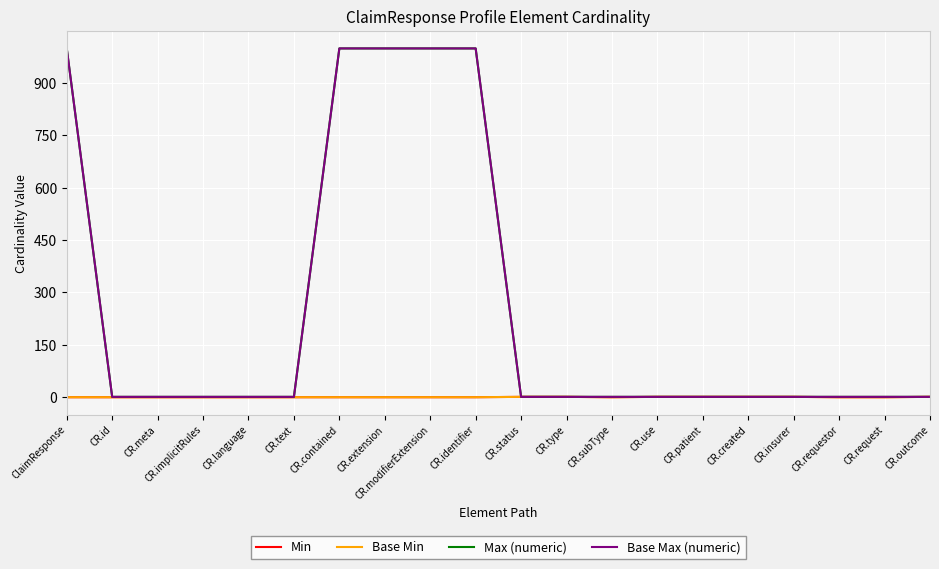

Count the Base Max (numeric) values in the range 1 to 999.

20